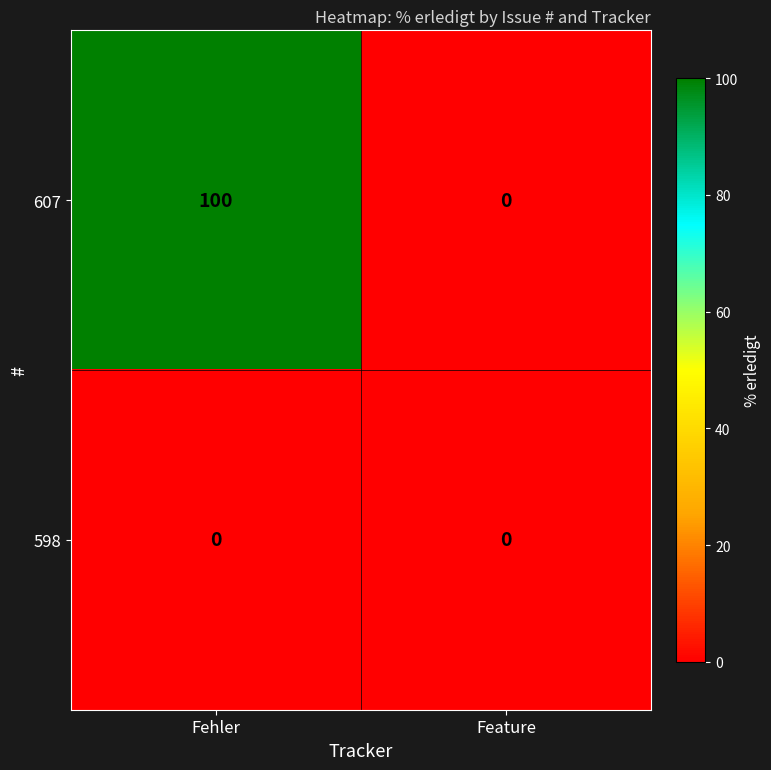

List the series in order of their peak value, lowest first.

598, 607